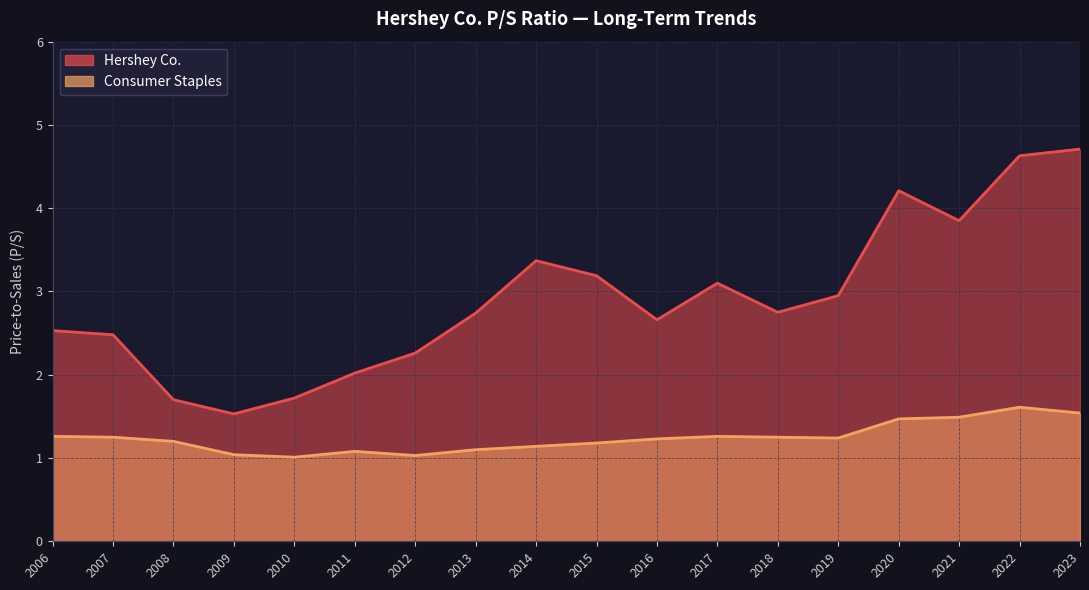

Rank the categories by Consumer Staples value from highest to lowest.

2022, 2023, 2021, 2020, 2017, 2006, 2018, 2007, 2019, 2016, 2008, 2015, 2014, 2013, 2011, 2009, 2012, 2010